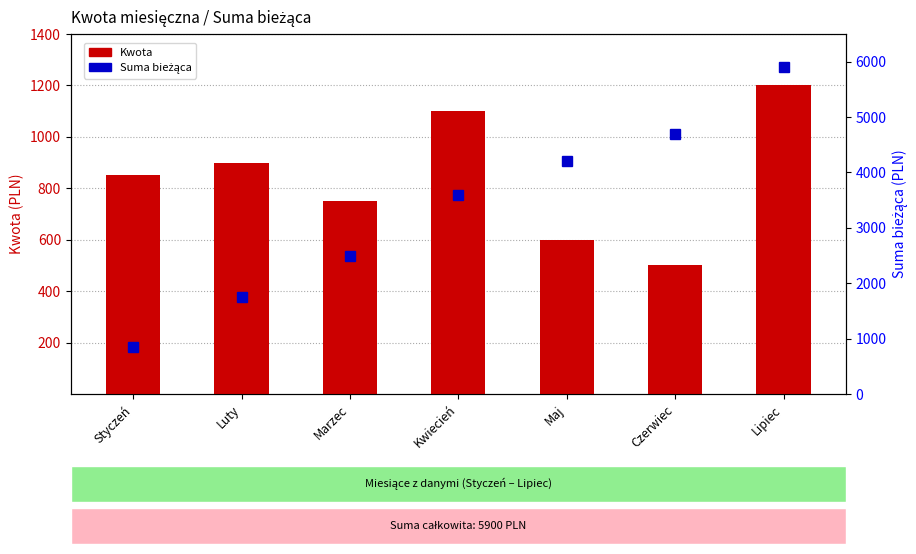

The Suma bieżąca series shows 7740 at Czerwiec. True or false?

False